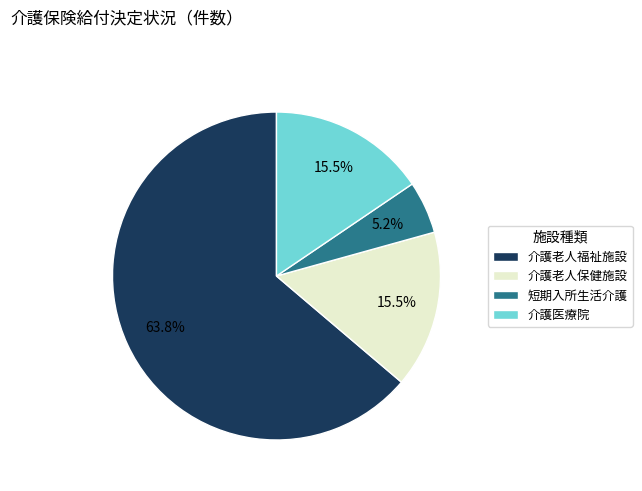

Is there any slice that represents more than half of the pie?

Yes